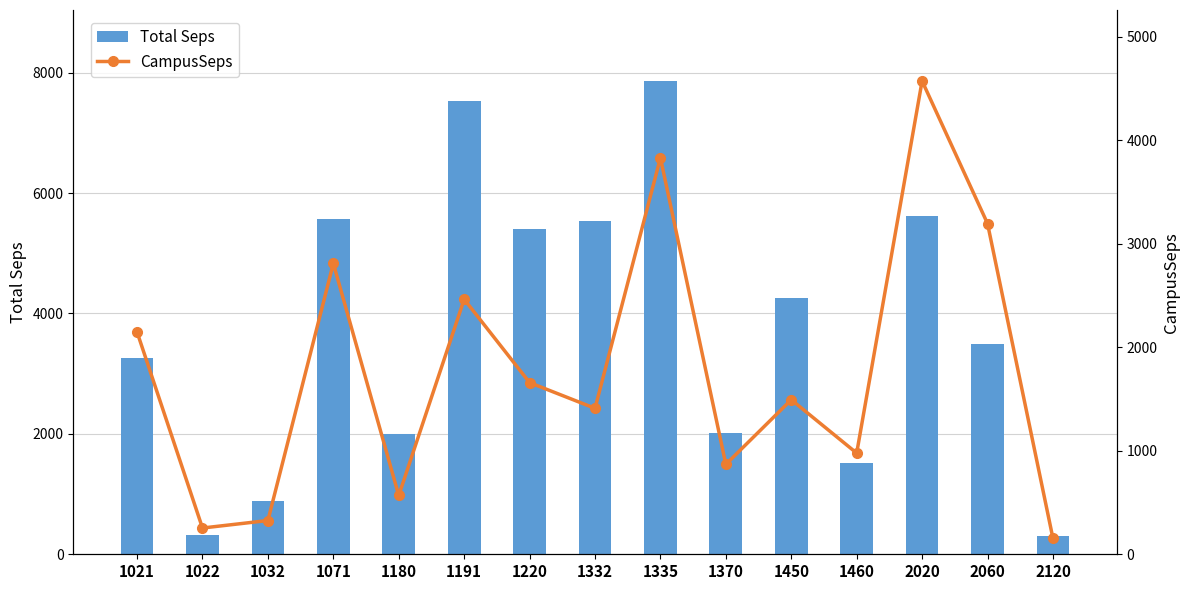

Which category has the highest value in the Total Seps series?

1335